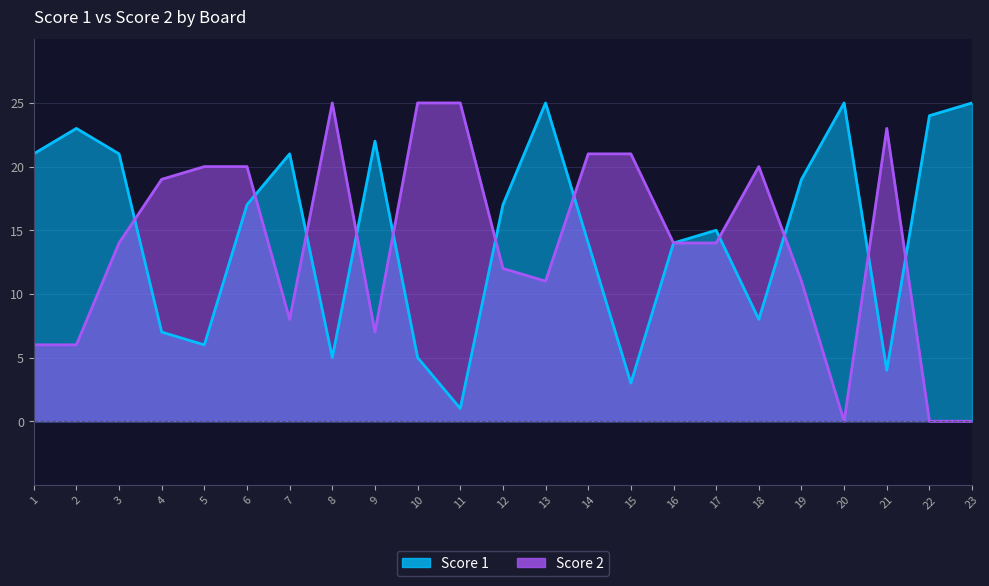

Rank the series at 23 from highest to lowest value.

Score 1, Score 2